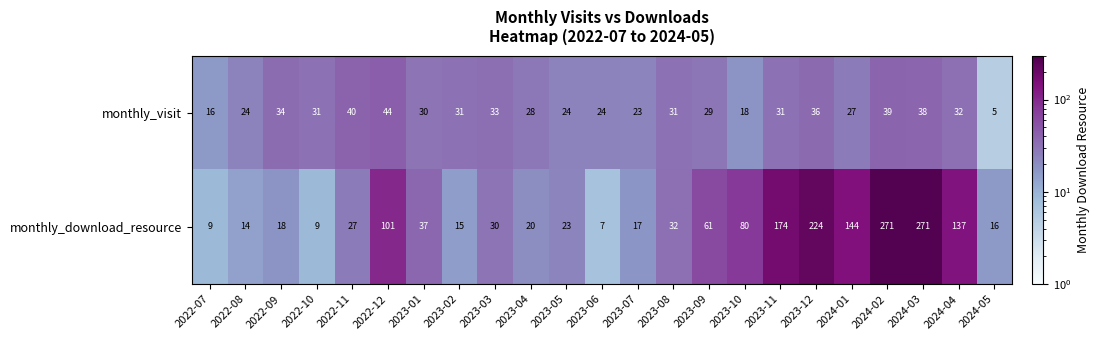

Between 2022-09 and 2024-05, which series saw the biggest shift?

monthly_visit